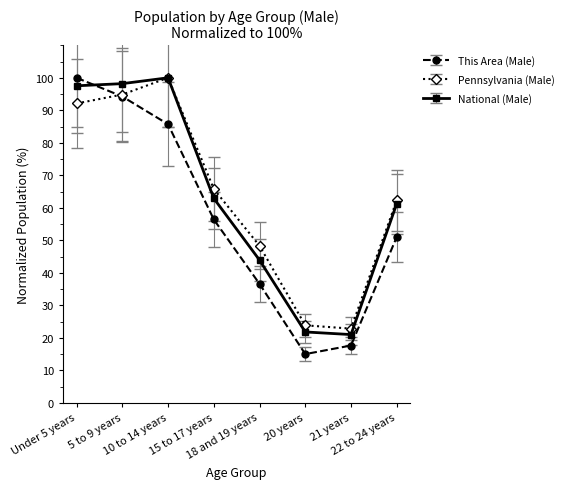

Reading right to left, extract all data points from this chart.

This Area (Male): 22 to 24 years=51.0	21 years=17.6	20 years=15.0	18 and 19 years=36.6	15 to 17 years=56.4	10 to 14 years=85.7	5 to 9 years=94.2	Under 5 years=100.0
Pennsylvania (Male): 22 to 24 years=62.3	21 years=22.8	20 years=23.9	18 and 19 years=48.3	15 to 17 years=65.8	10 to 14 years=100.0	5 to 9 years=94.9	Under 5 years=92.1
National (Male): 22 to 24 years=61.3	21 years=21.0	20 years=21.8	18 and 19 years=43.9	15 to 17 years=62.9	10 to 14 years=100.0	5 to 9 years=98.2	Under 5 years=97.5